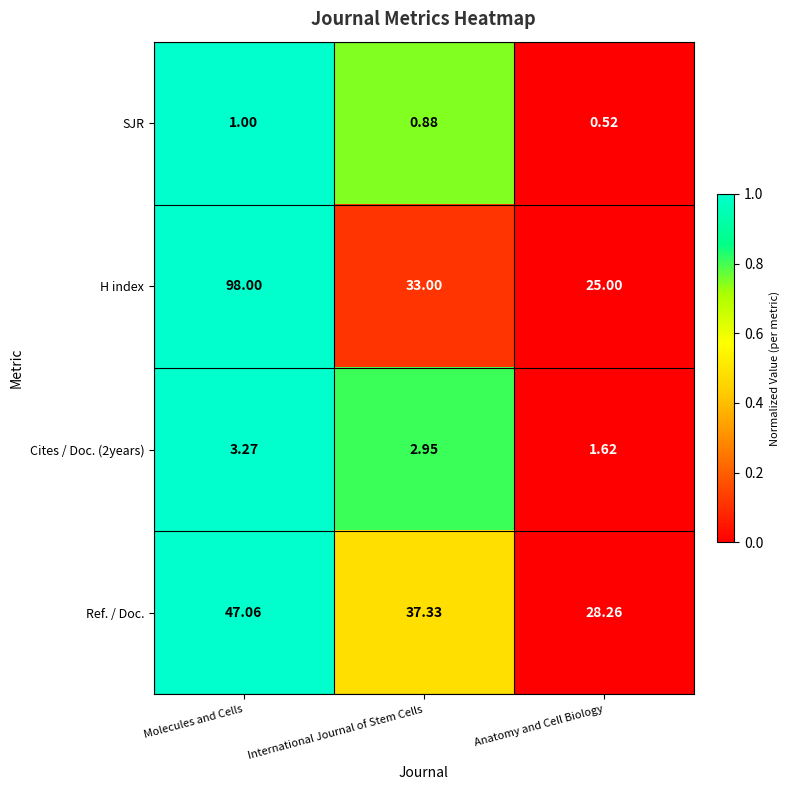

Between Molecules and Cells and International Journal of Stem Cells, which series saw the biggest shift?

H index